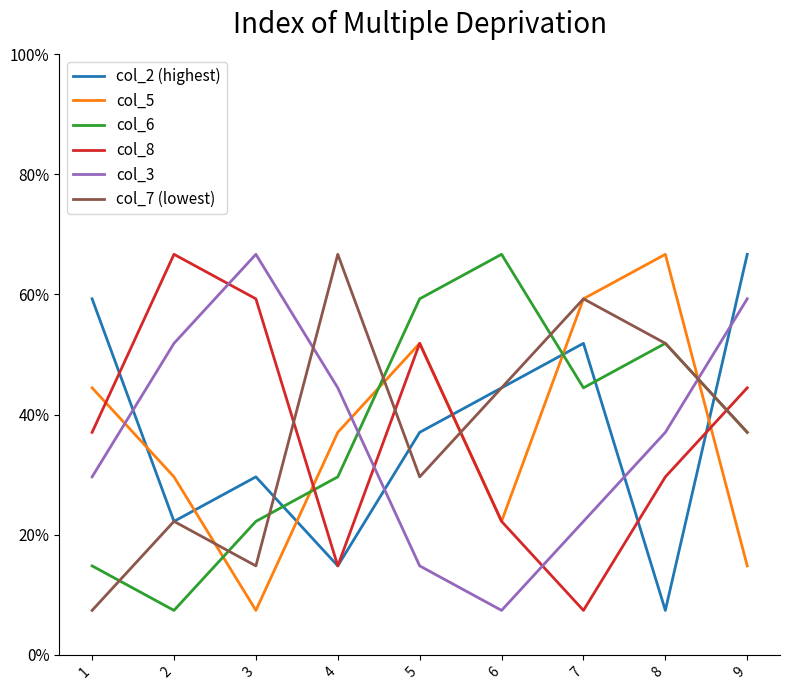

What is the sum of the col_2 (highest) values at 7 and 5?

0.9